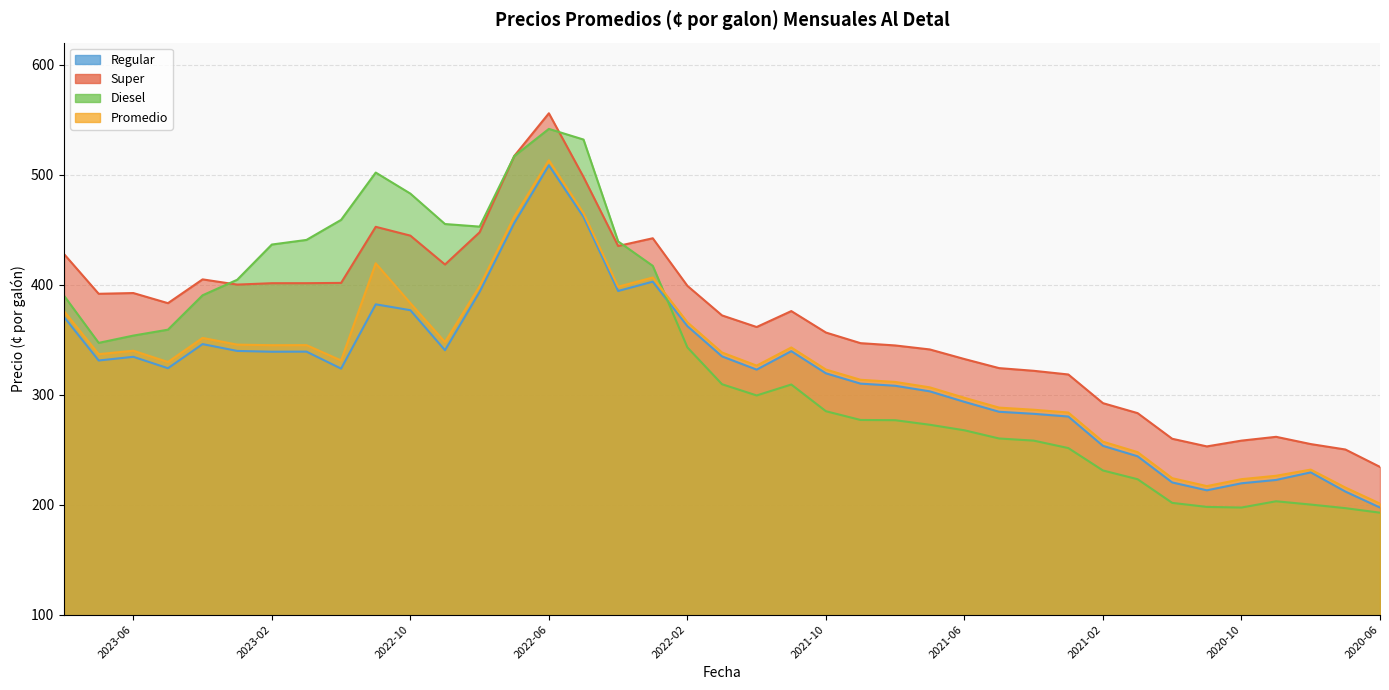

The Regular series shows 202.9 at 2023-05. True or false?

False